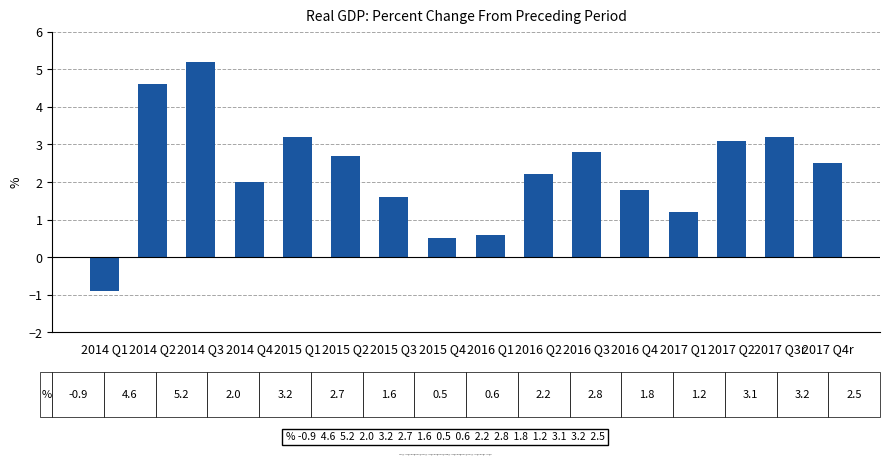

What is the value of the 14th bar from the left?

3.1